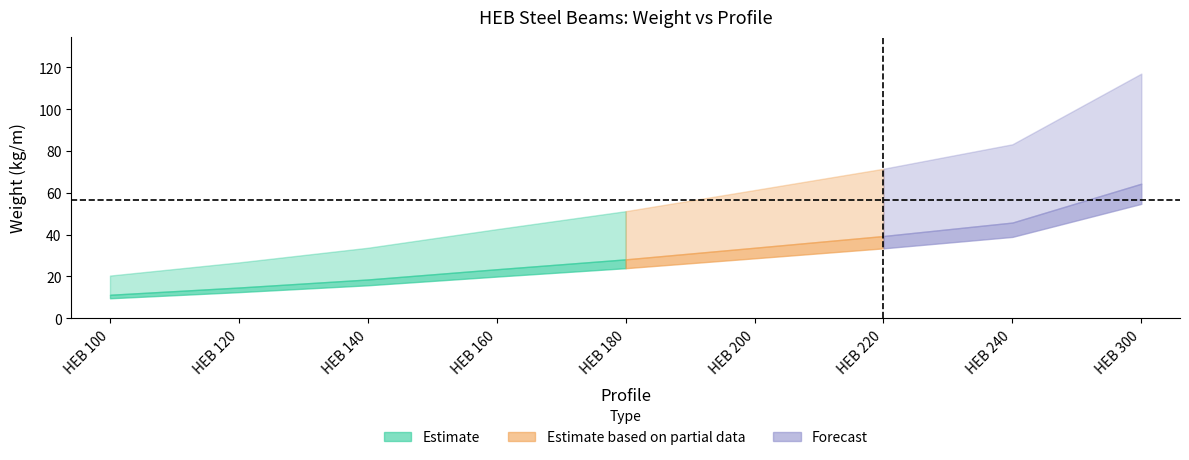

Count the number of categories in the chart.

9